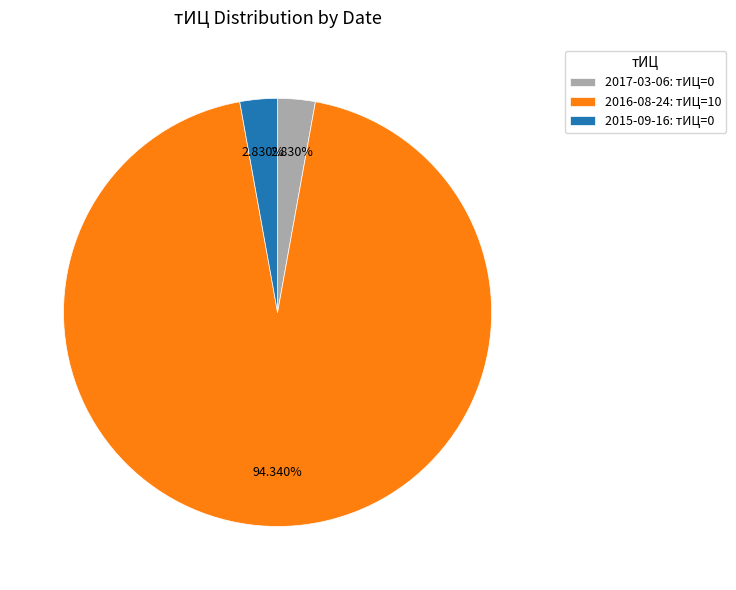

Which slice represents more than half of the pie?

2016-08-24